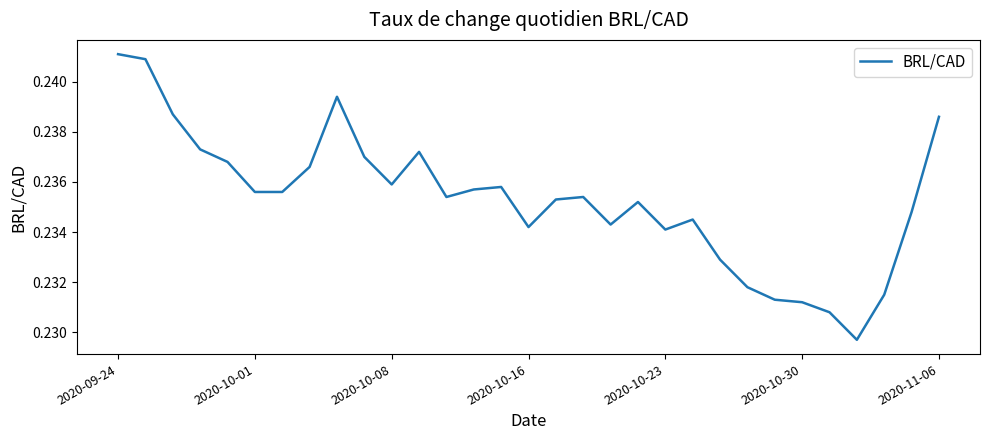

Which label corresponds to the largest value in the chart?

2020-09-24